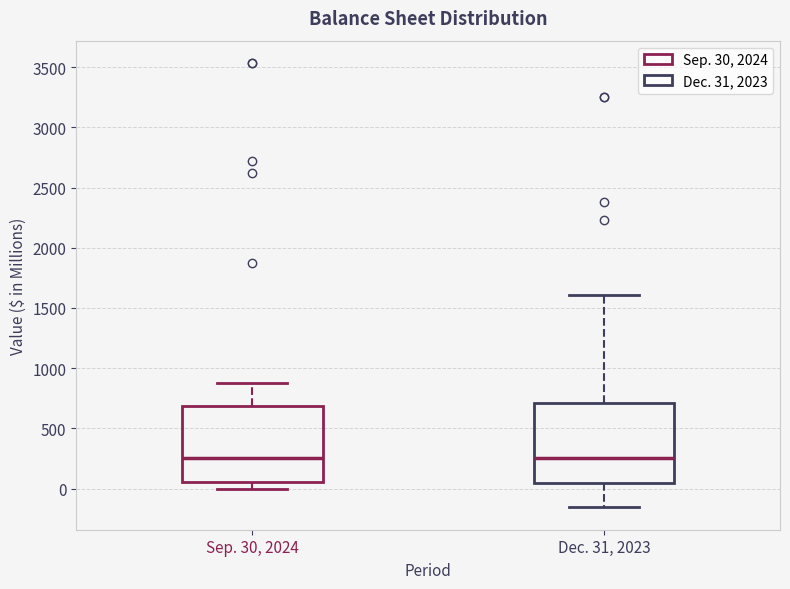

Reading left to right, transcribe this box plot: for each box, give where its median line is, the range the box spans, and where its two whiskers end, as read against the y-axis. The values are not printed on the chart, so give them approximately, as read against the axis.

Sep. 30, 2024: median 250, box 50 to 700, whiskers 0 to 900
Dec. 31, 2023: median 250, box 50 to 700, whiskers -150 to 1600